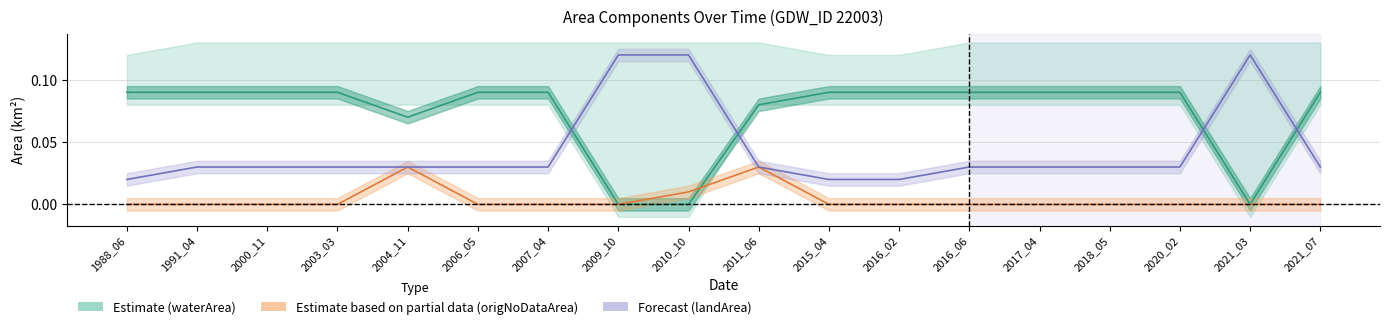

How many lines are shown in the chart?

3